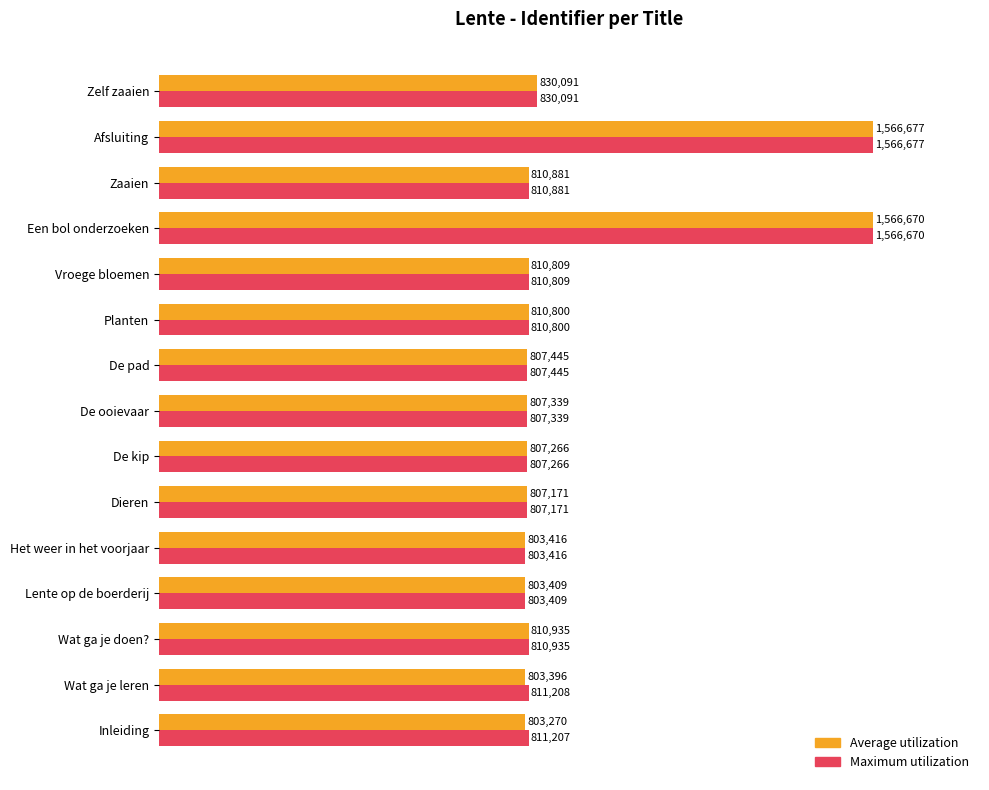

What is the greatest value displayed?

1566677